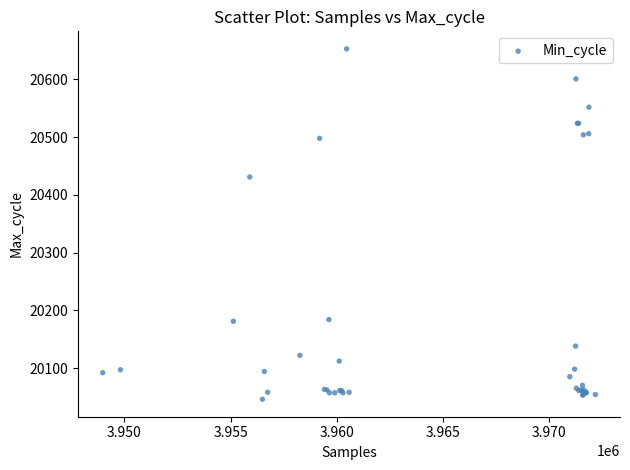

What Y value in the scatter plot is closest to 20349?

20431